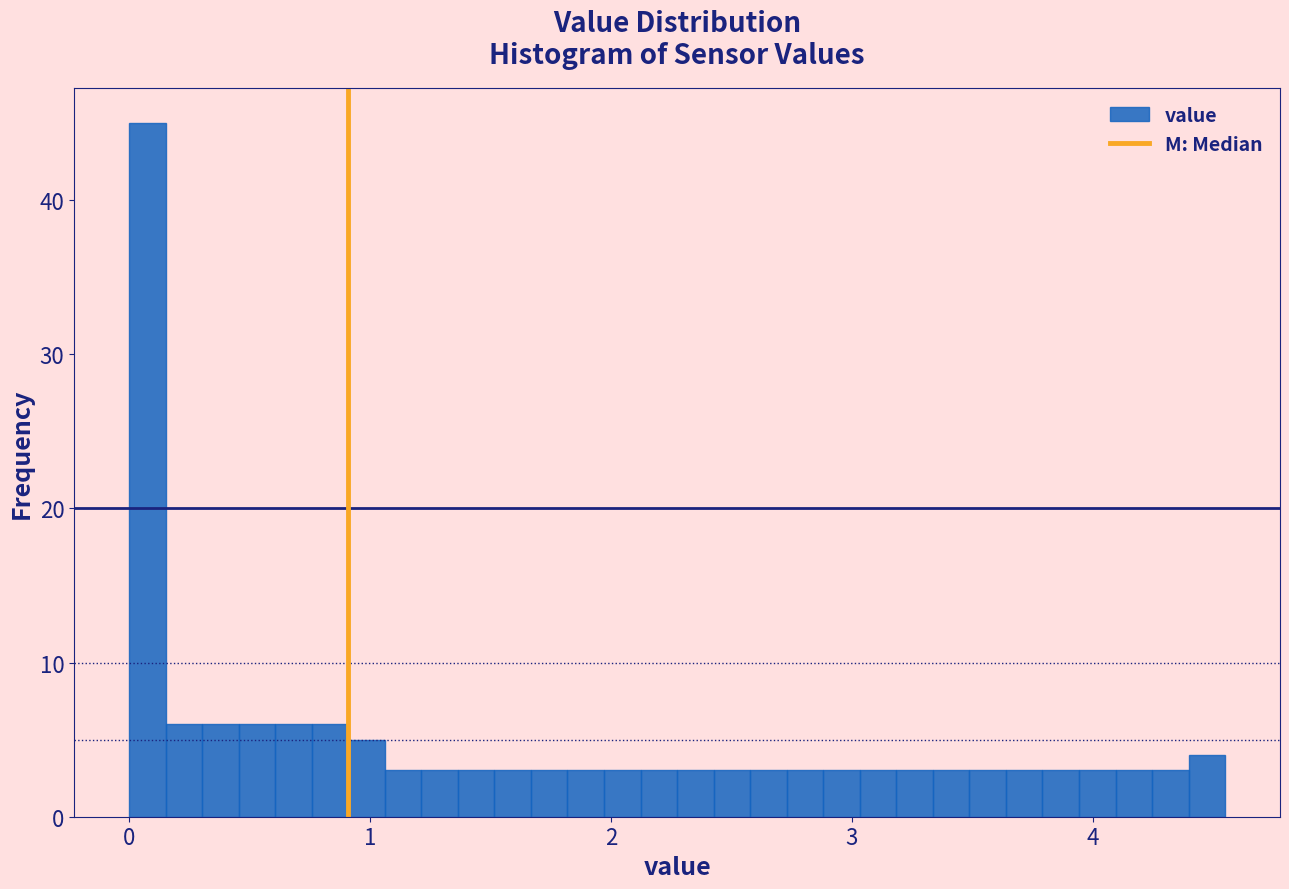

Read against the x-axis, roughly where is the centre of the tallest bar?

0.1